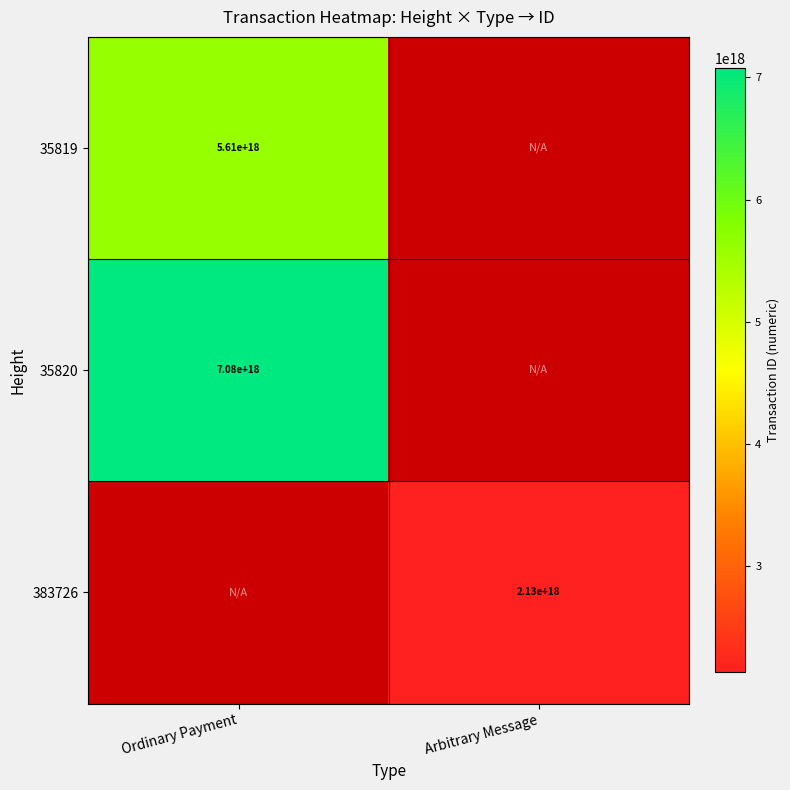

Is it true that 383726 equals 911116899234519680.0 at Arbitrary Message?

False